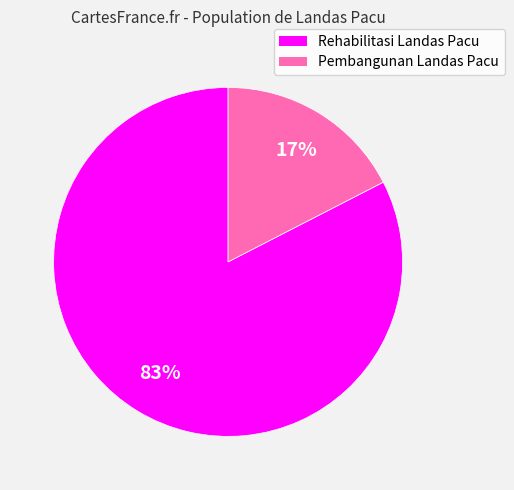

Which slice is the largest?

Rehabilitasi Landas Pacu